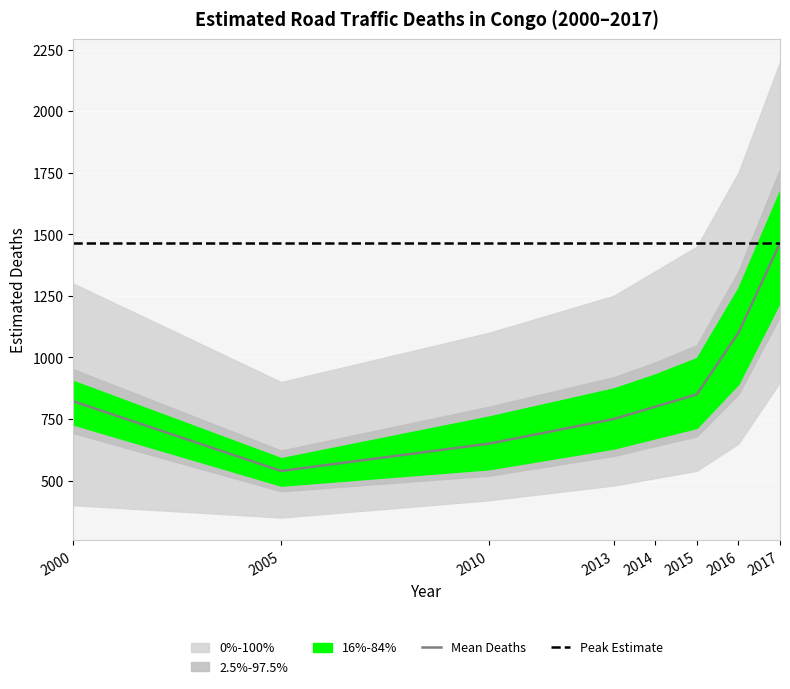

How many data points in Numeric are less than 822?

4